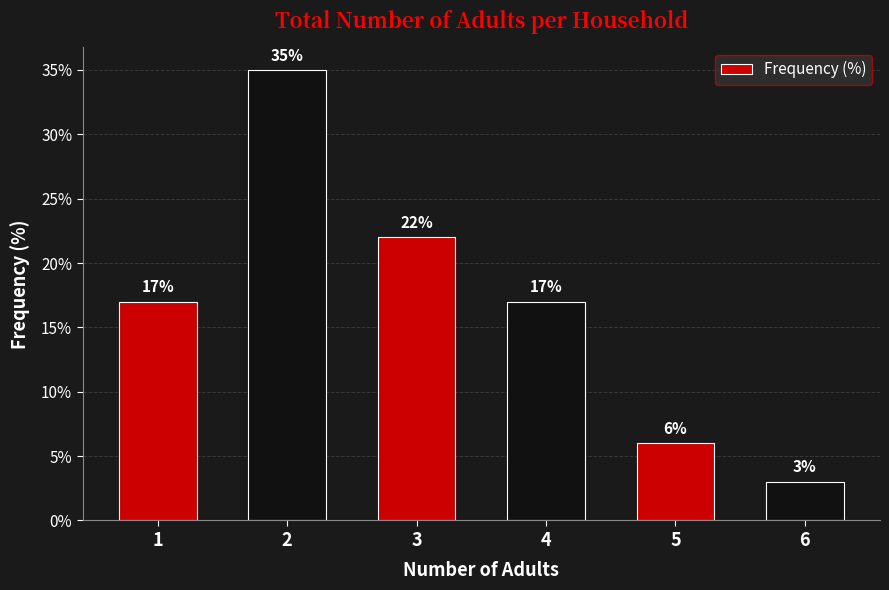

What is the difference between the maximum and minimum values?

32